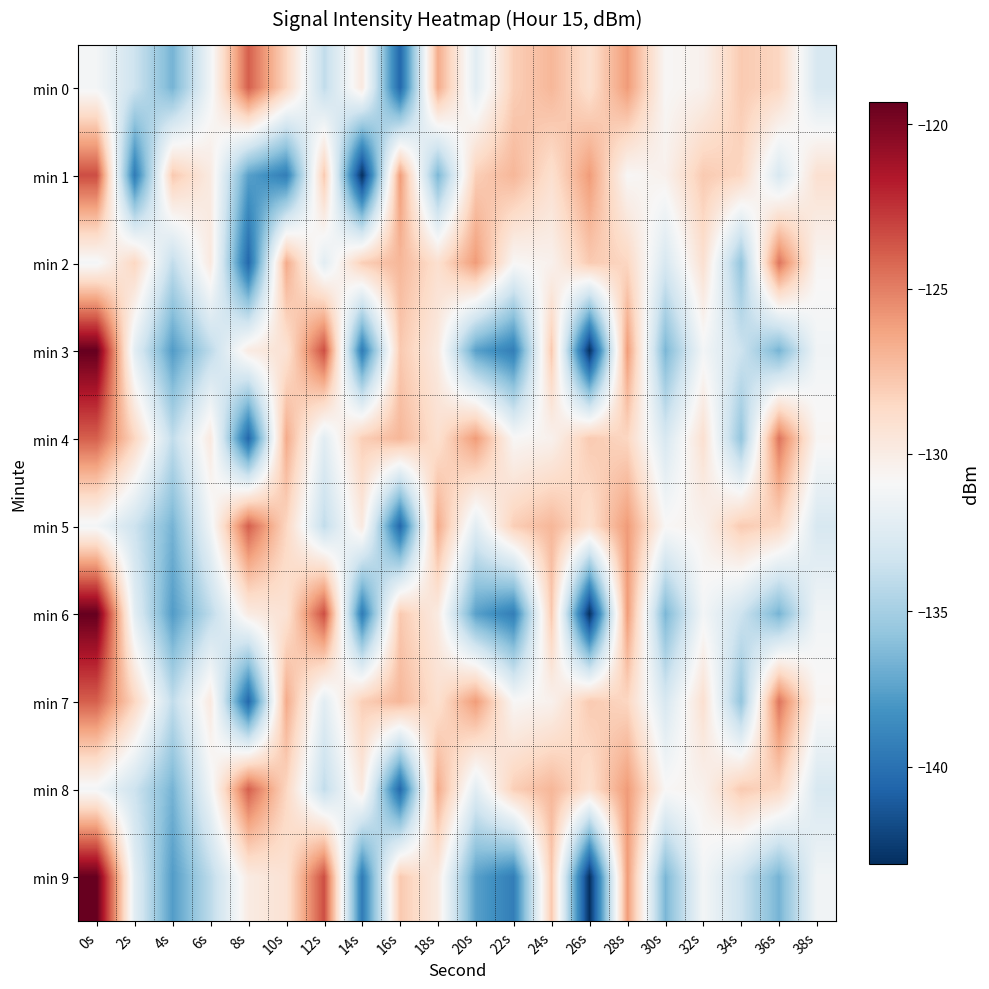

Reading left to right, what are all the values shown in this chart?

min 0: 0s=-131.2	2s=-133.4	4s=-136.6	6s=-131.3	8s=-124.0	10s=-128.4	12s=-133.9	14s=-129.8	16s=-140.5	18s=-126.6	20s=-132.2	22s=-128.1	24s=-127.1	26s=-129.0	28s=-126.0	30s=-130.8	32s=-130.4	34s=-127.9	36s=-128.4	38s=-132.8
min 1: 0s=-123.4	2s=-139.5	4s=-127.8	6s=-129.9	8s=-137.5	10s=-139.3	12s=-127.8	14s=-143.1	16s=-126.0	18s=-136.5	20s=-128.1	22s=-127.1	24s=-129.0	26s=-126.0	28s=-130.8	30s=-130.4	32s=-127.9	34s=-128.4	36s=-132.8	38s=-129.1
min 2: 0s=-131.2	2s=-128.4	4s=-133.9	6s=-129.8	8s=-140.5	10s=-126.6	12s=-132.2	14s=-128.1	16s=-127.1	18s=-129.0	20s=-126.0	22s=-130.8	24s=-130.4	26s=-127.9	28s=-128.4	30s=-132.8	32s=-129.1	34s=-135.7	36s=-124.6	38s=-130.7
min 3: 0s=-119.3	2s=-132.2	4s=-137.7	6s=-134.1	8s=-129.9	10s=-129.2	12s=-123.4	14s=-139.5	16s=-127.8	18s=-129.9	20s=-137.5	22s=-139.3	24s=-127.8	26s=-143.1	28s=-126.0	30s=-136.5	32s=-131.2	34s=-133.4	36s=-136.6	38s=-131.3
min 4: 0s=-124.0	2s=-128.4	4s=-133.9	6s=-129.8	8s=-140.5	10s=-126.6	12s=-132.2	14s=-128.1	16s=-127.1	18s=-129.0	20s=-126.0	22s=-130.8	24s=-130.4	26s=-127.9	28s=-128.4	30s=-132.8	32s=-129.1	34s=-135.7	36s=-124.6	38s=-130.7
min 5: 0s=-131.2	2s=-133.4	4s=-136.6	6s=-131.3	8s=-124.0	10s=-128.4	12s=-133.9	14s=-129.8	16s=-140.5	18s=-126.6	20s=-132.2	22s=-128.1	24s=-127.1	26s=-129.0	28s=-126.0	30s=-130.8	32s=-130.4	34s=-127.9	36s=-128.4	38s=-132.8
min 6: 0s=-119.3	2s=-132.2	4s=-137.7	6s=-134.1	8s=-129.9	10s=-129.2	12s=-123.4	14s=-139.5	16s=-127.8	18s=-129.9	20s=-137.5	22s=-139.3	24s=-127.8	26s=-143.1	28s=-126.0	30s=-136.5	32s=-131.2	34s=-133.4	36s=-136.6	38s=-131.3
min 7: 0s=-124.0	2s=-128.4	4s=-133.9	6s=-129.8	8s=-140.5	10s=-126.6	12s=-132.2	14s=-128.1	16s=-127.1	18s=-129.0	20s=-126.0	22s=-130.8	24s=-130.4	26s=-127.9	28s=-128.4	30s=-132.8	32s=-129.1	34s=-135.7	36s=-124.6	38s=-130.7
min 8: 0s=-131.2	2s=-133.4	4s=-136.6	6s=-131.3	8s=-124.0	10s=-128.4	12s=-133.9	14s=-129.8	16s=-140.5	18s=-126.6	20s=-132.2	22s=-128.1	24s=-127.1	26s=-129.0	28s=-126.0	30s=-130.8	32s=-130.4	34s=-127.9	36s=-128.4	38s=-132.8
min 9: 0s=-119.3	2s=-132.2	4s=-137.7	6s=-134.1	8s=-129.9	10s=-129.2	12s=-123.4	14s=-139.5	16s=-127.8	18s=-129.9	20s=-137.5	22s=-139.3	24s=-127.8	26s=-143.1	28s=-126.0	30s=-136.5	32s=-131.2	34s=-133.4	36s=-136.6	38s=-131.3